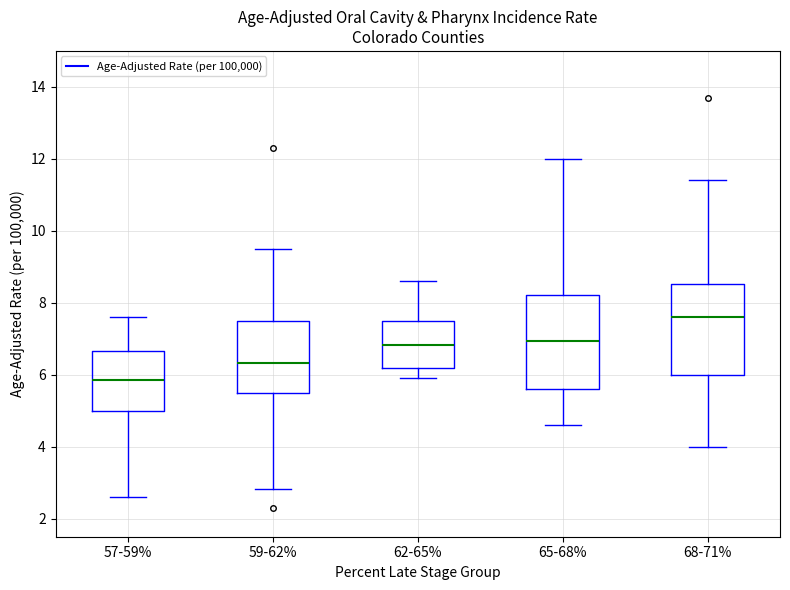

Reading left to right, read every box against the y-axis: the position of its median line, the range the box covers, and the ends of its whiskers. The values are not printed on the chart, so give them approximately, as read against the axis.

57-59%: median 5.8, box 5.0 to 6.6, whiskers 2.6 to 7.6
59-62%: median 6.4, box 5.6 to 7.6, whiskers 2.8 to 9.6
62-65%: median 6.8, box 6.2 to 7.6, whiskers 6.0 to 8.6
65-68%: median 7.0, box 5.6 to 8.2, whiskers 4.6 to 12.0
68-71%: median 7.6, box 6.0 to 8.6, whiskers 4.0 to 11.4